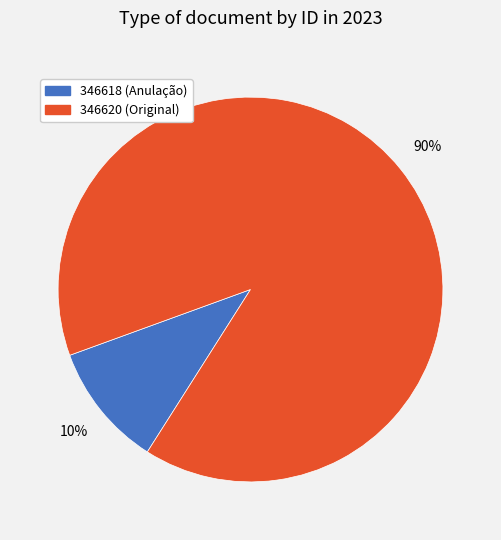

Which has a higher value, 346618 or 346620?

346620